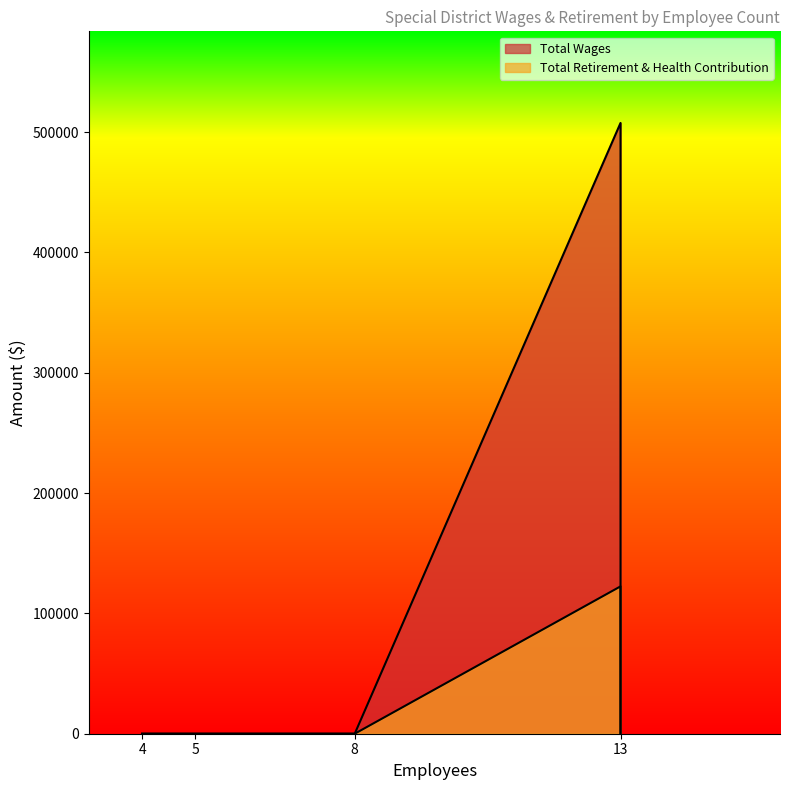

The value of Total Retirement & Health Contribution at 4 is 36943. True or false?

False